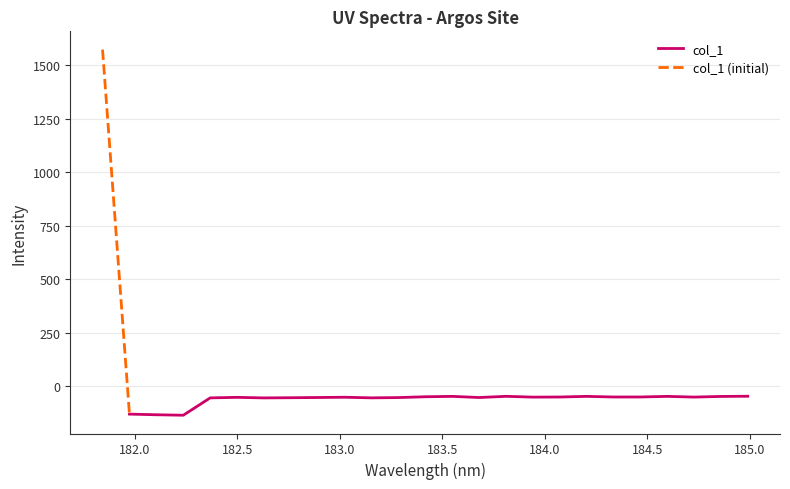

What is the change in value from 183.9423730432 to 184.2046578328?

+3.5